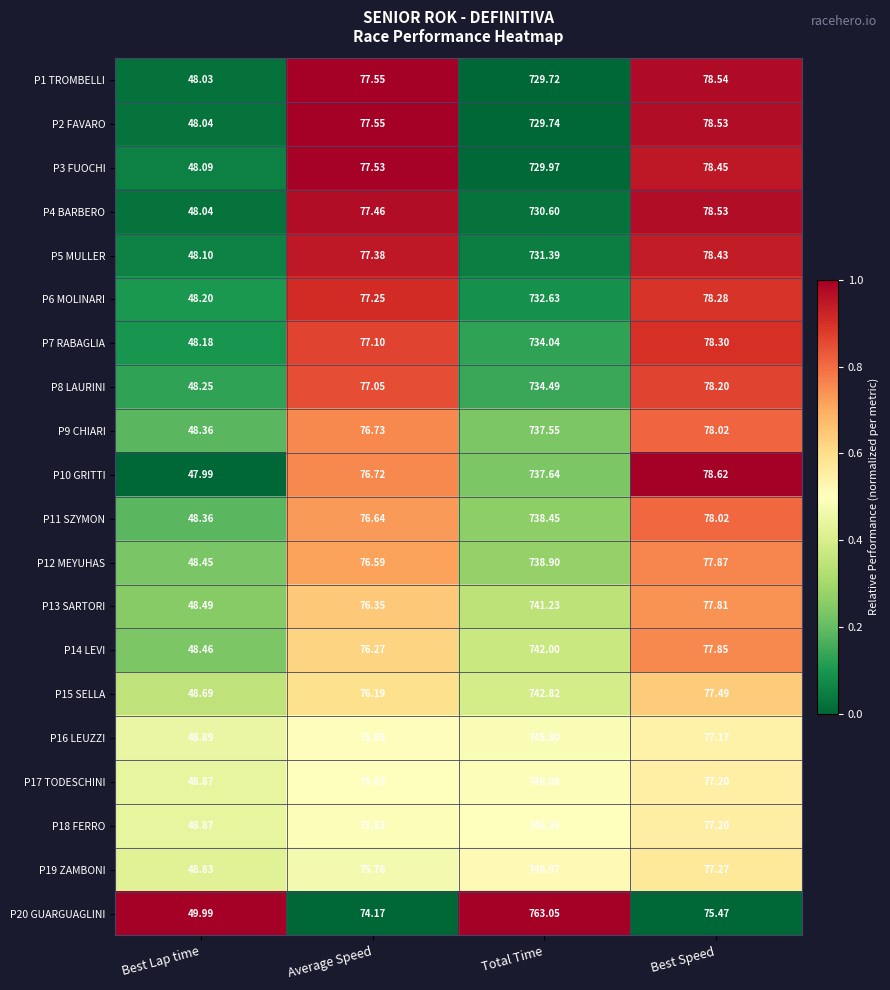

At which category is the sum across all series the highest?

Total Time